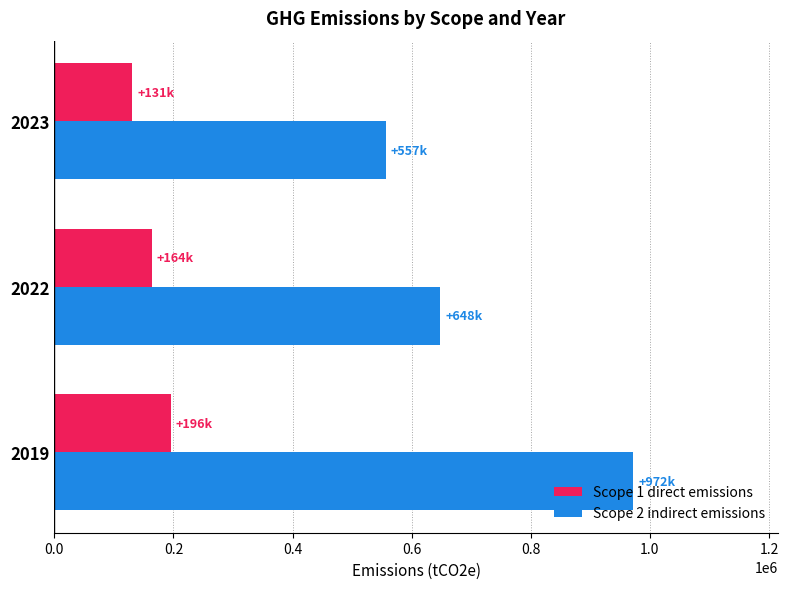

What is the average value of the Scope 1 direct emissions series?

163667